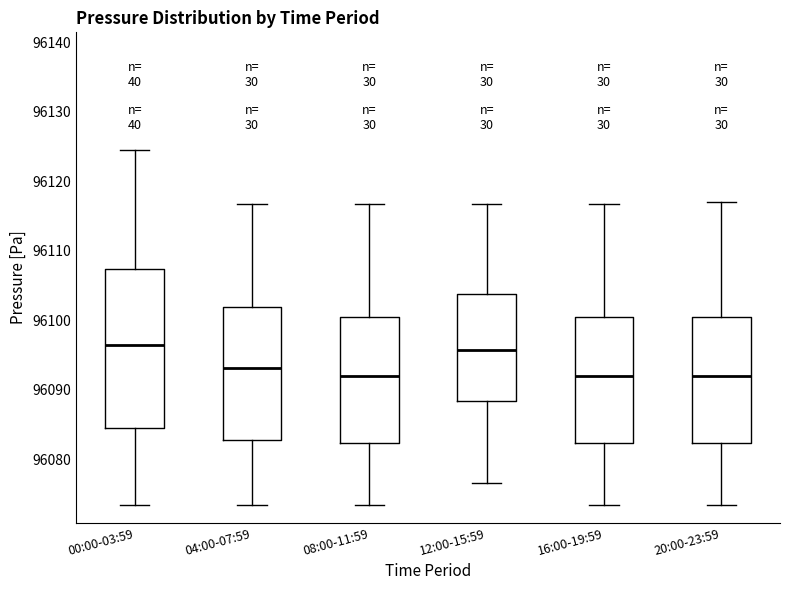

Reading left to right, transcribe this box plot: for each box, give where its median line is, the range the box spans, and where its two whiskers end, as read against the y-axis. The values are not printed on the chart, so give them approximately, as read against the axis.

00:00-03:59: median 96096, box 96085 to 96107, whiskers 96073 to 96125
04:00-07:59: median 96093, box 96083 to 96102, whiskers 96073 to 96117
08:00-11:59: median 96092, box 96082 to 96100, whiskers 96073 to 96117
12:00-15:59: median 96096, box 96088 to 96104, whiskers 96077 to 96117
16:00-19:59: median 96092, box 96082 to 96100, whiskers 96073 to 96117
20:00-23:59: median 96092, box 96082 to 96100, whiskers 96073 to 96117